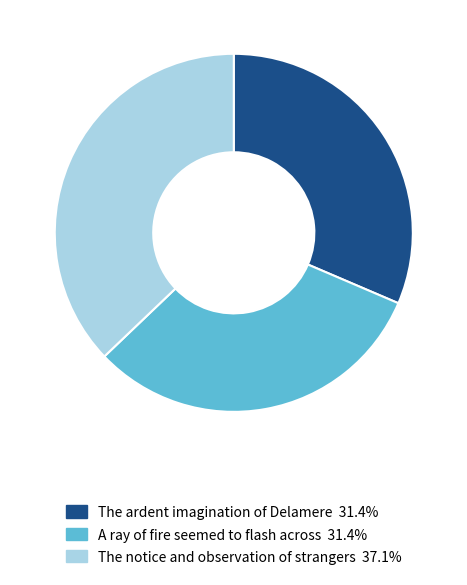

Which slice is the largest?

The notice and observation of strangers